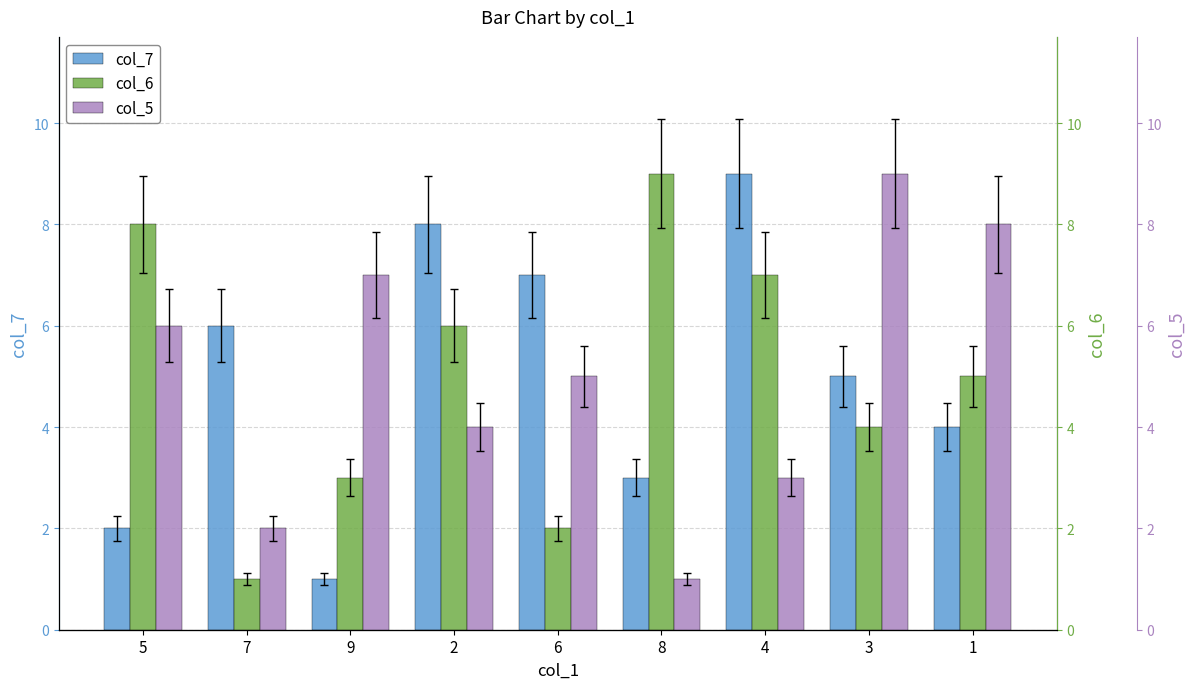

Which series changed the most between 7 and 6?

col_5